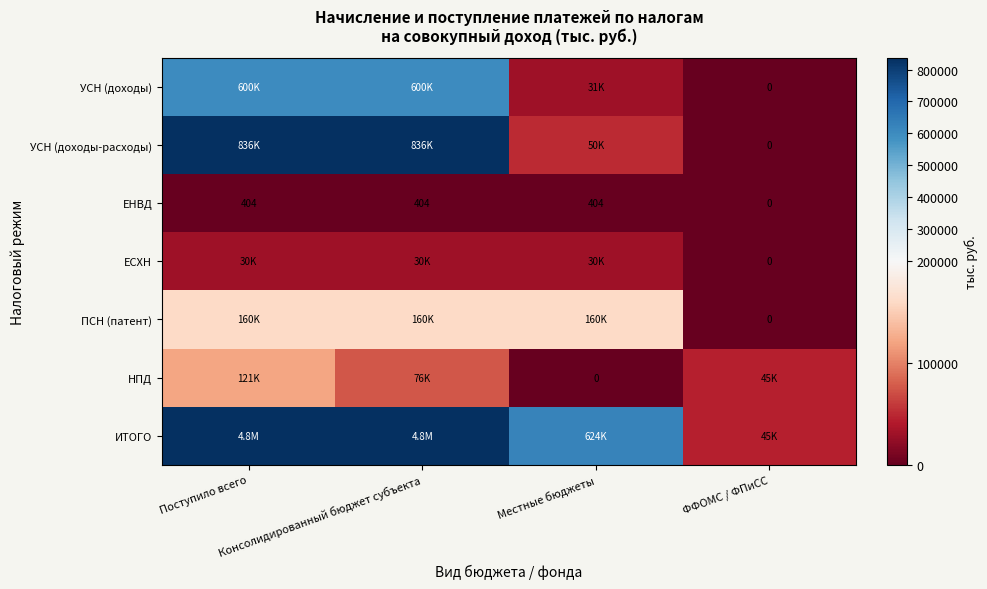

What is the maximum value for ЕНВД?

404